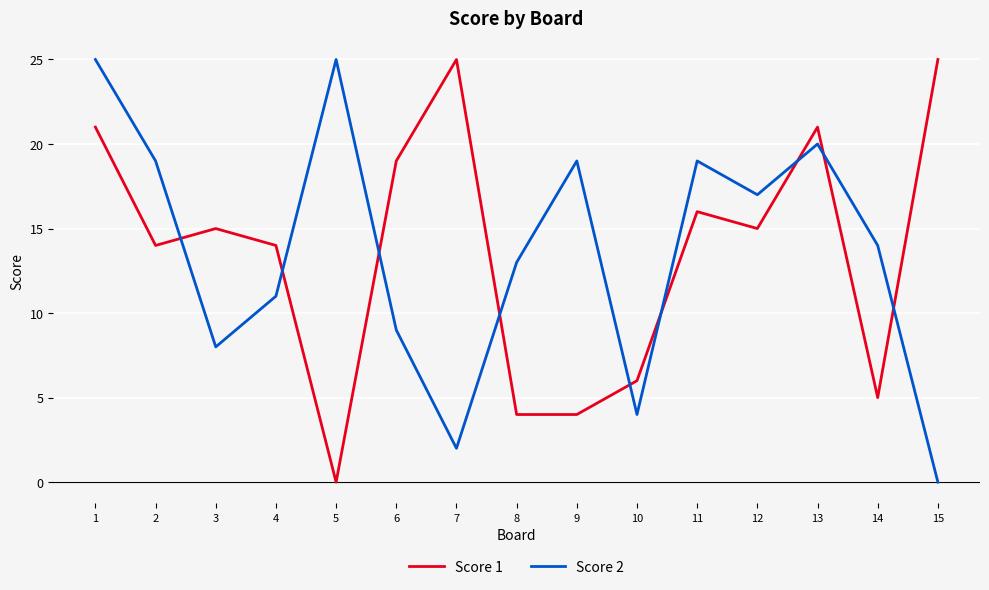

What is the total value across all series at 11?

35